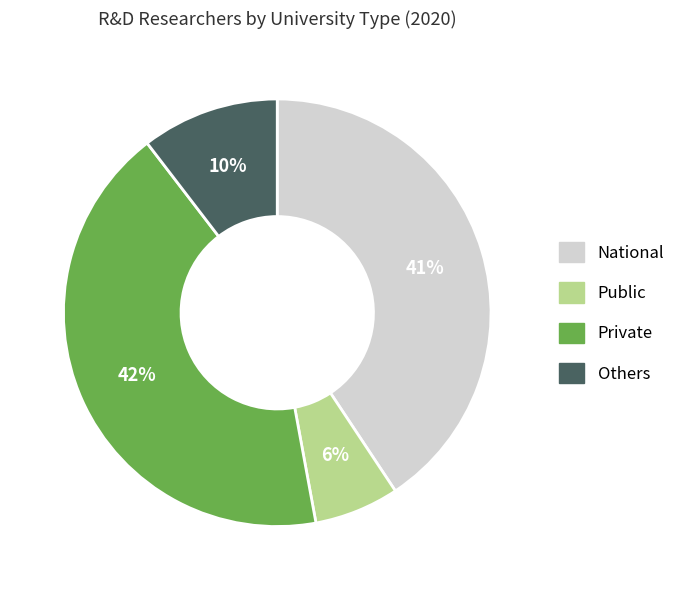

To the nearest percent, what portion does Public represent?

6%